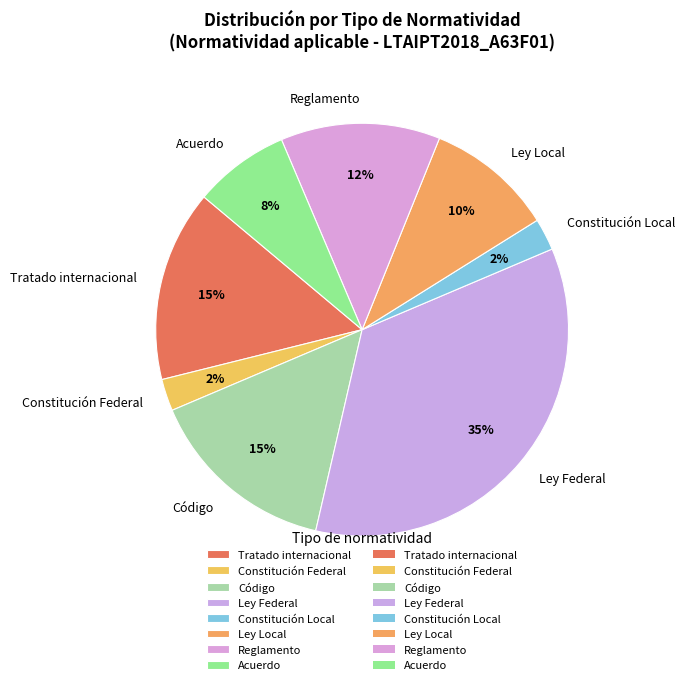

Is Reglamento the majority of the pie?

No